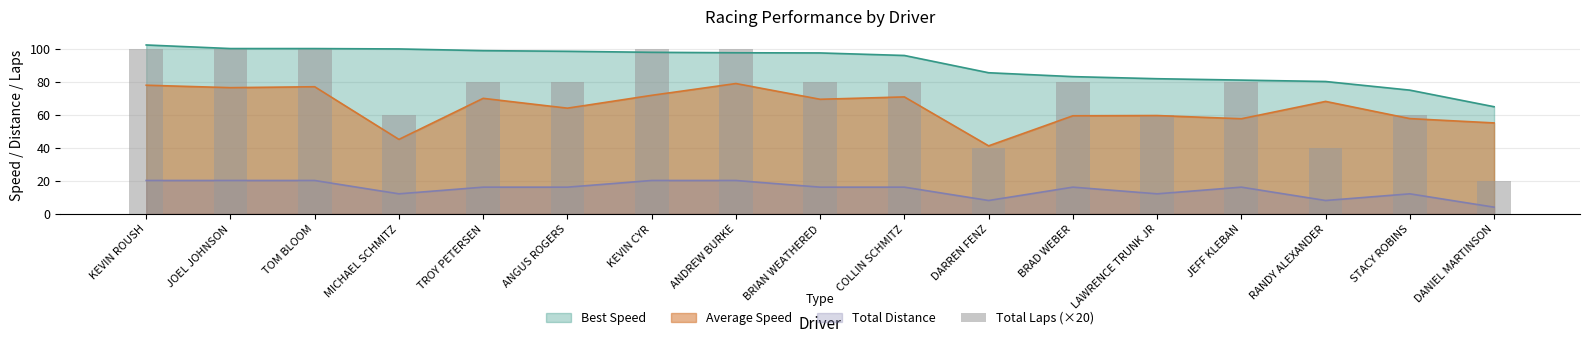

What is the lowest value of the Best Speed series?

65.0